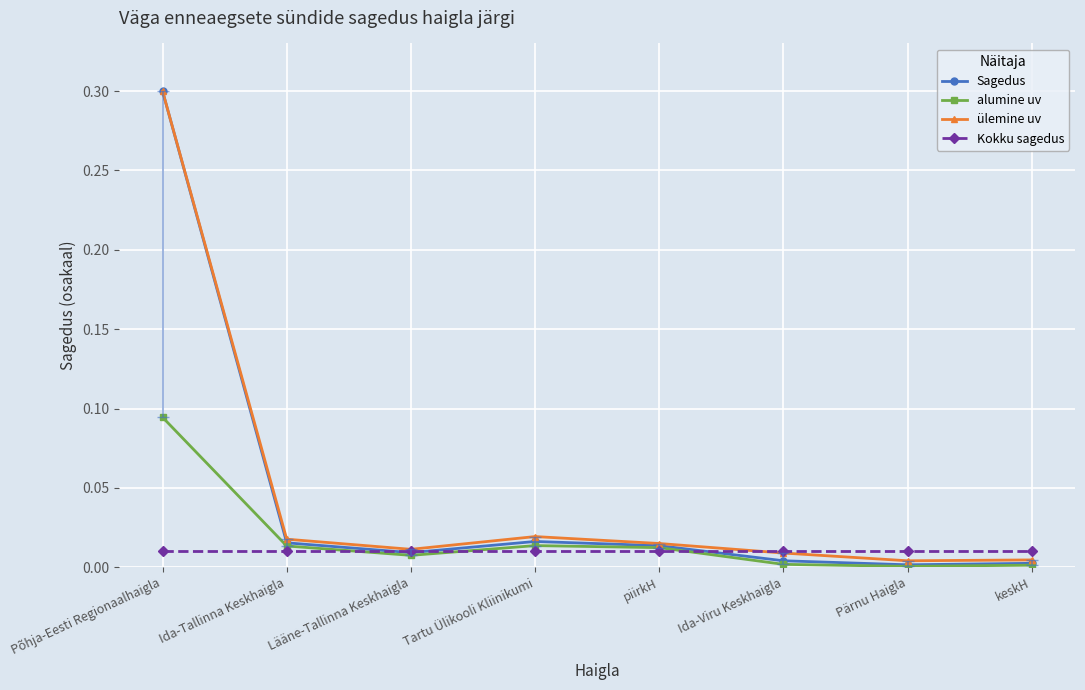

At which category is the sum across all series the highest?

Põhja-Eesti Regionaalhaigla